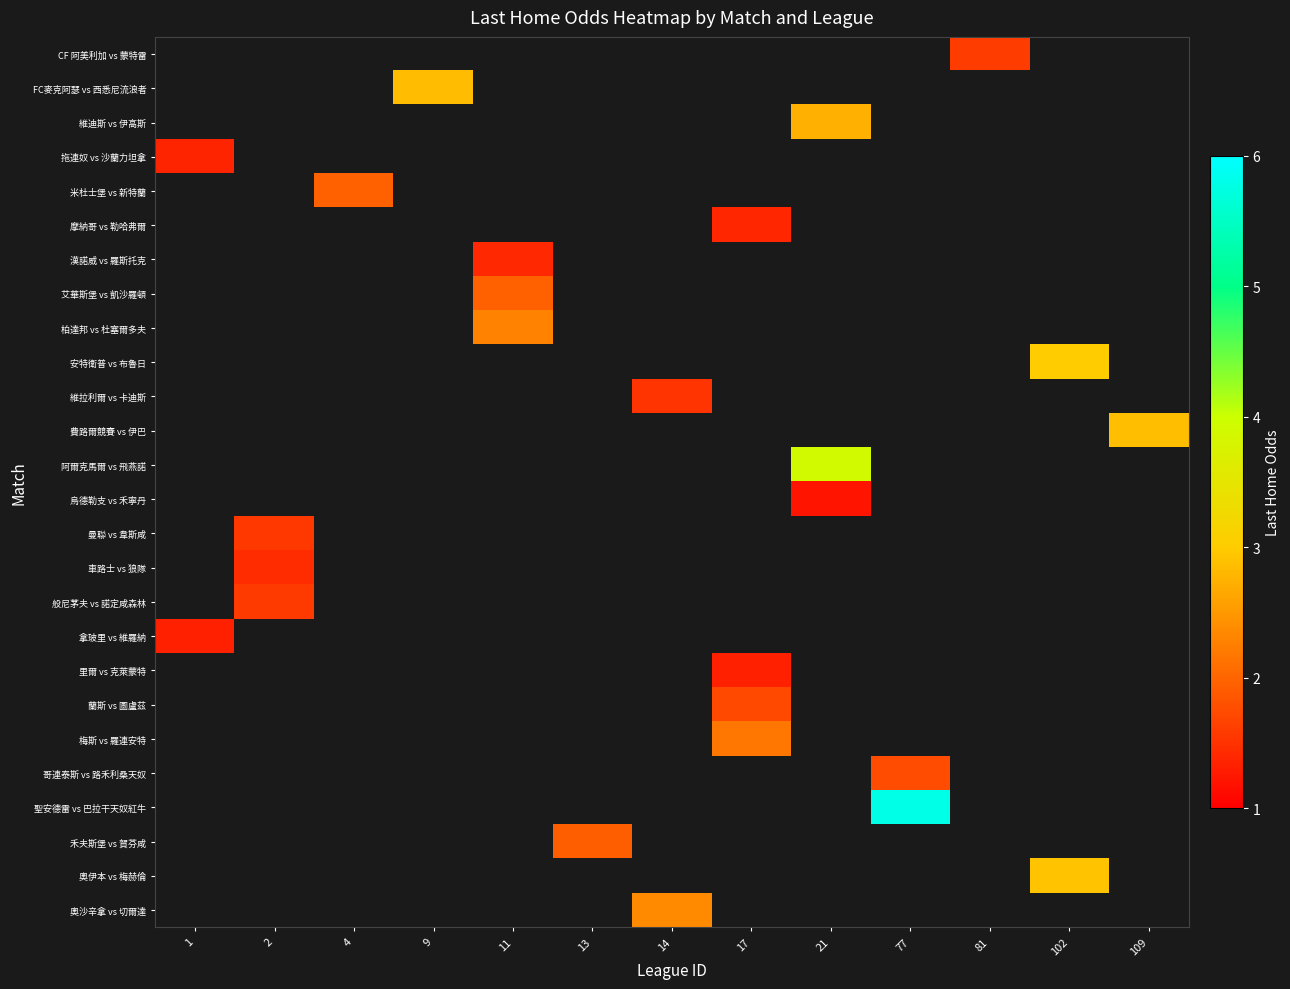

How many positive values does the row_3 series have?

1